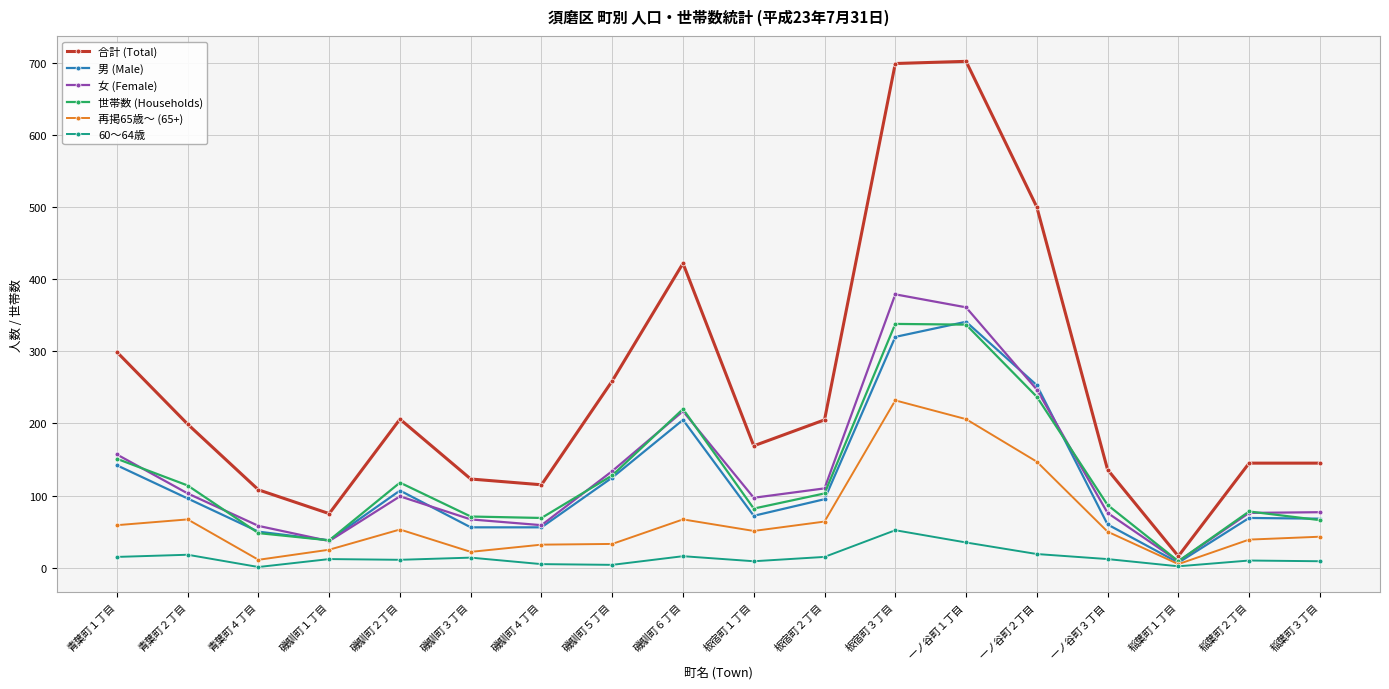

How many values in the 男 (Male) series are below 95?

9